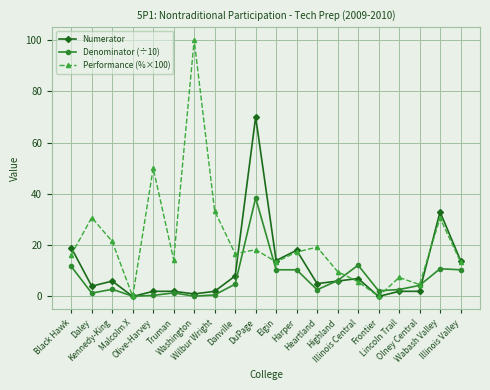

What are all the series names shown in the legend?

Numerator, Denominator (÷10), Performance (%×100)